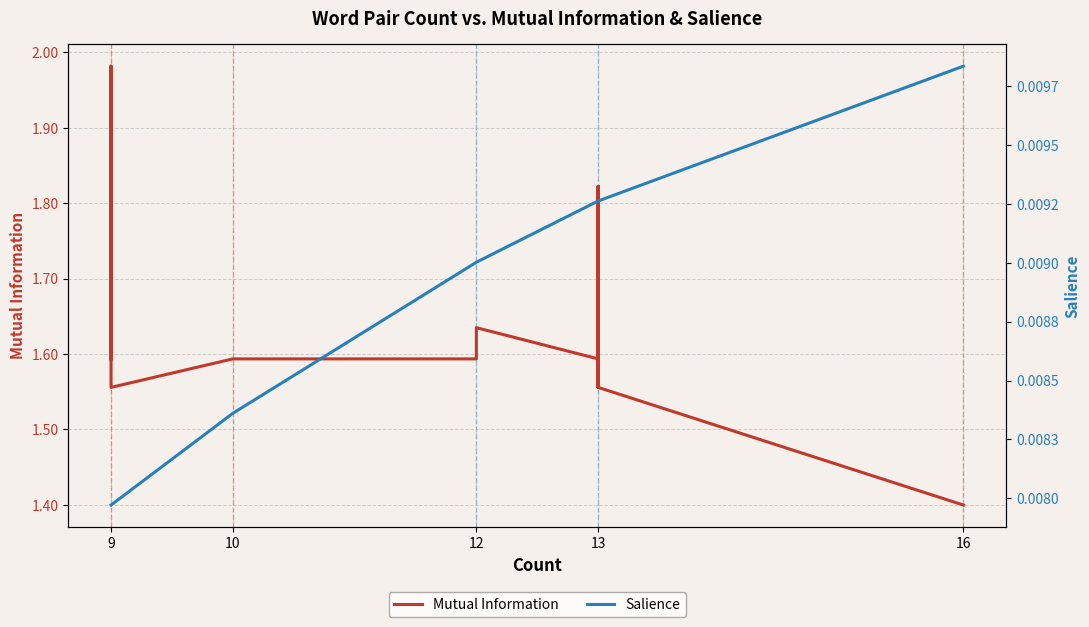

List the series in order of their peak value, lowest first.

Salience, Mutual Information